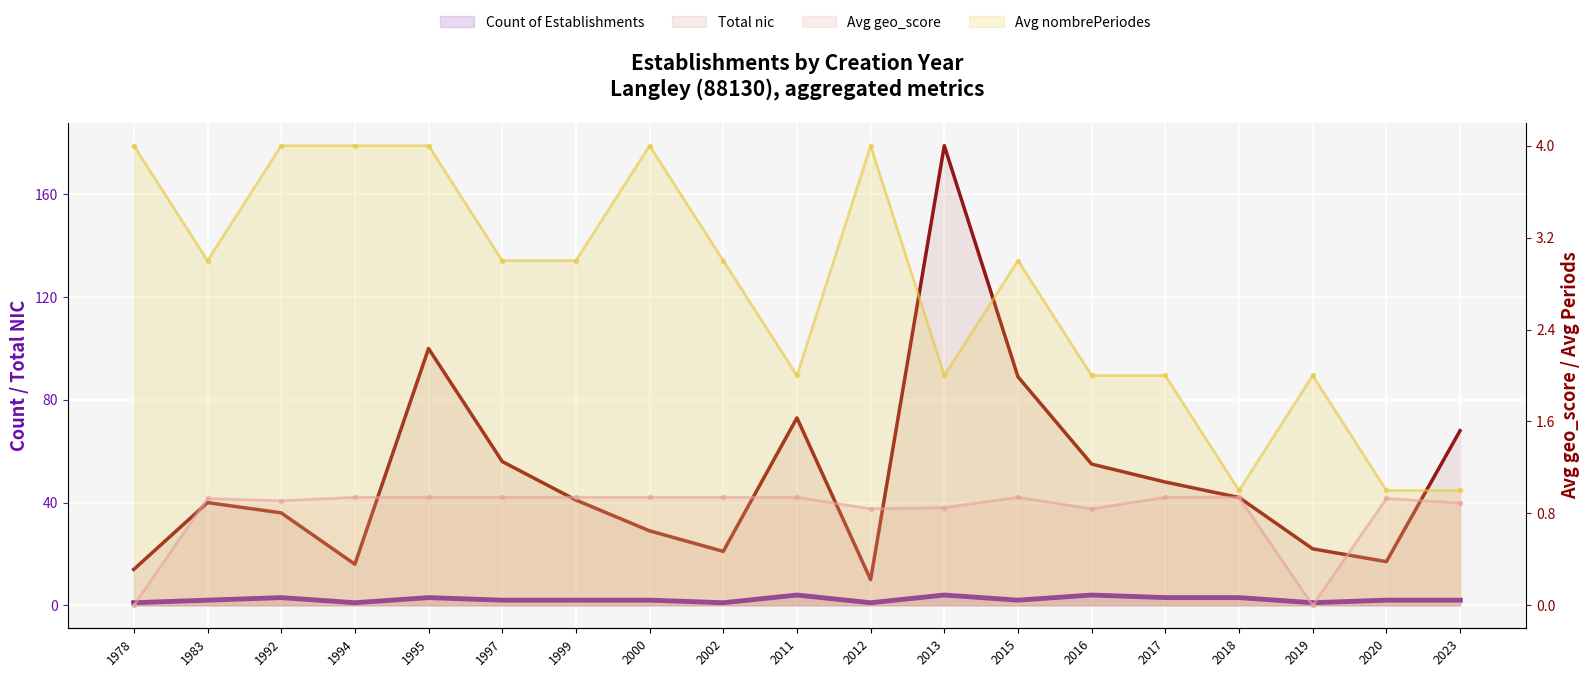

Reading left to right, what are all the values shown in this chart?

Count of Establishments: 1978=1.0	1983=2.0	1992=3.0	1994=1.0	1995=3.0	1997=2.0	1999=2.0	2000=2.0	2002=1.0	2011=4.0	2012=1.0	2013=4.0	2015=2.0	2016=4.0	2017=3.0	2018=3.0	2019=1.0	2020=2.0	2023=2.0
Avg geo_score: 1978=0.0	1983=0.9	1992=0.9	1994=0.9	1995=0.9	1997=0.9	1999=0.9	2000=0.9	2002=0.9	2011=0.9	2012=0.8	2013=0.8	2015=0.9	2016=0.8	2017=0.9	2018=0.9	2019=0.0	2020=0.9	2023=0.9
Avg nombrePeriodes: 1978=4.0	1983=3.0	1992=4.0	1994=4.0	1995=4.0	1997=3.0	1999=3.0	2000=4.0	2002=3.0	2011=2.0	2012=4.0	2013=2.0	2015=3.0	2016=2.0	2017=2.0	2018=1.0	2019=2.0	2020=1.0	2023=1.0
Total nic: 1978=14.0	1983=40.0	1992=36.0	1994=16.0	1995=100.0	1997=56.0	1999=41.0	2000=29.0	2002=21.0	2011=73.0	2012=10.0	2013=179.0	2015=89.0	2016=55.0	2017=48.0	2018=42.0	2019=22.0	2020=17.0	2023=68.0